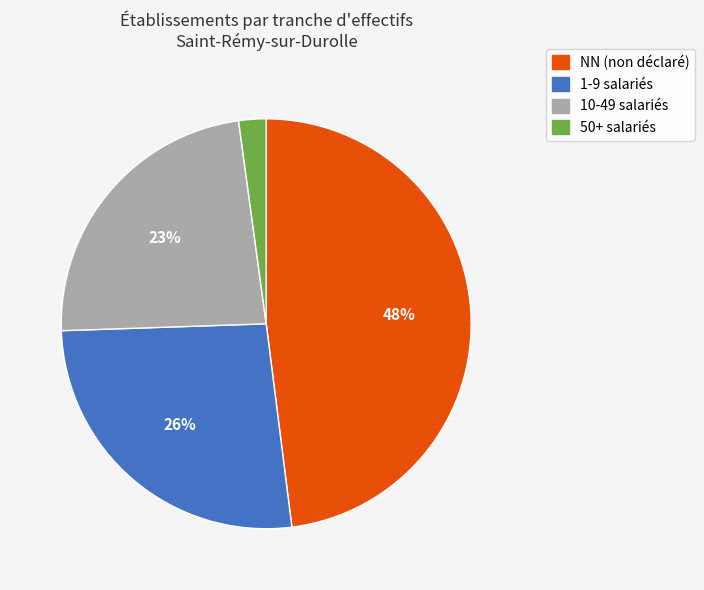

Is there a majority slice in this chart?

No